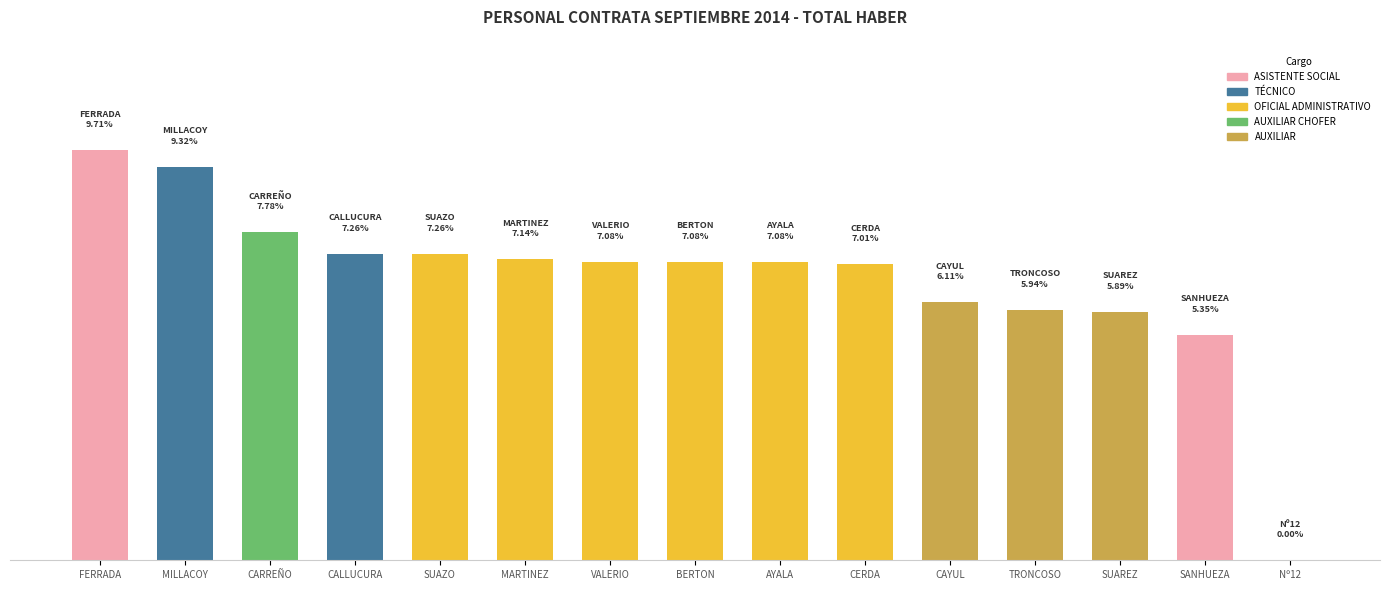

The value at TRONCOSO is 712624.1. True or false?

False